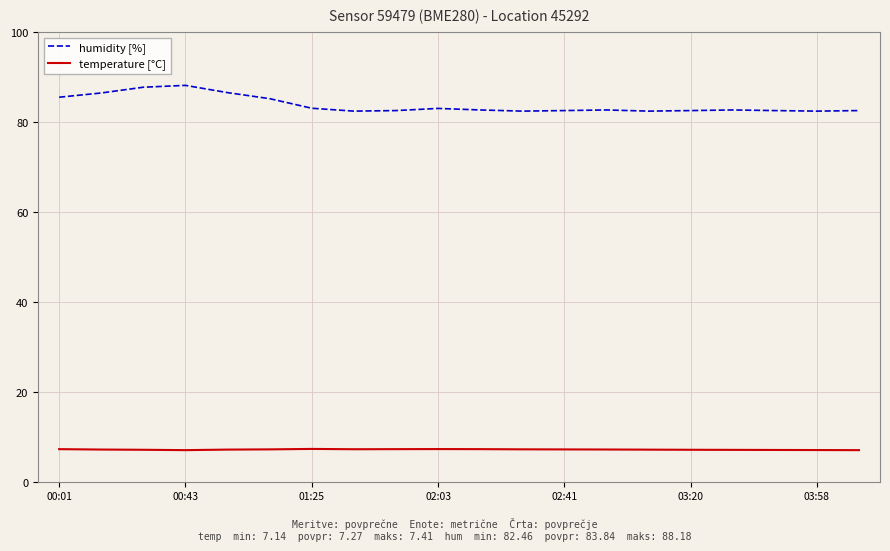

List the series in order of their peak value, lowest first.

temperature [°C], humidity [%]